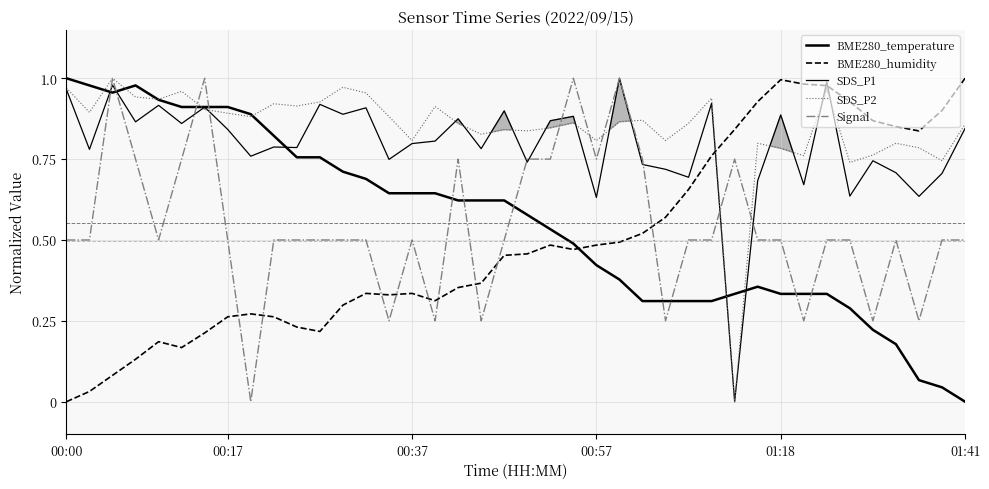

True or false: BME280_humidity and BME280_temperature cross at least once.

True